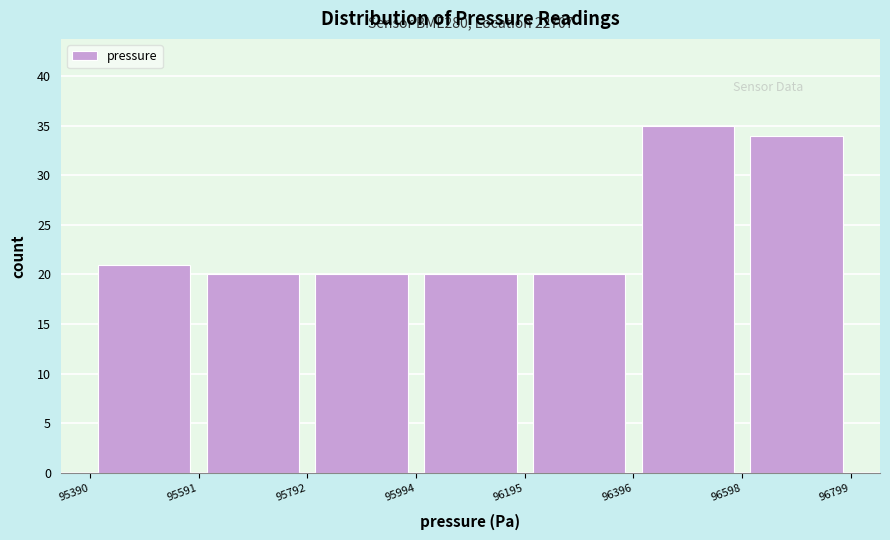

Which range on the x-axis has the tallest bar?

96396 to 96598